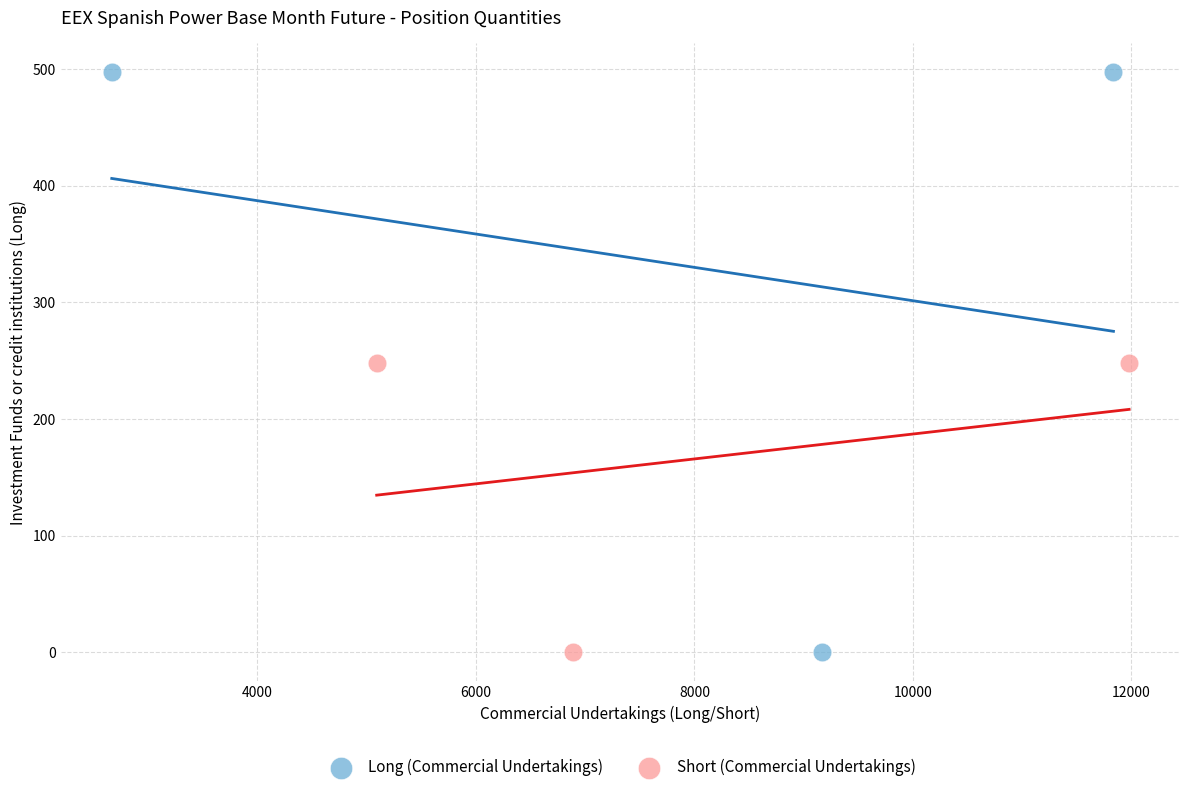

Which series contains the highest Y value?

Long (Commercial Undertakings)